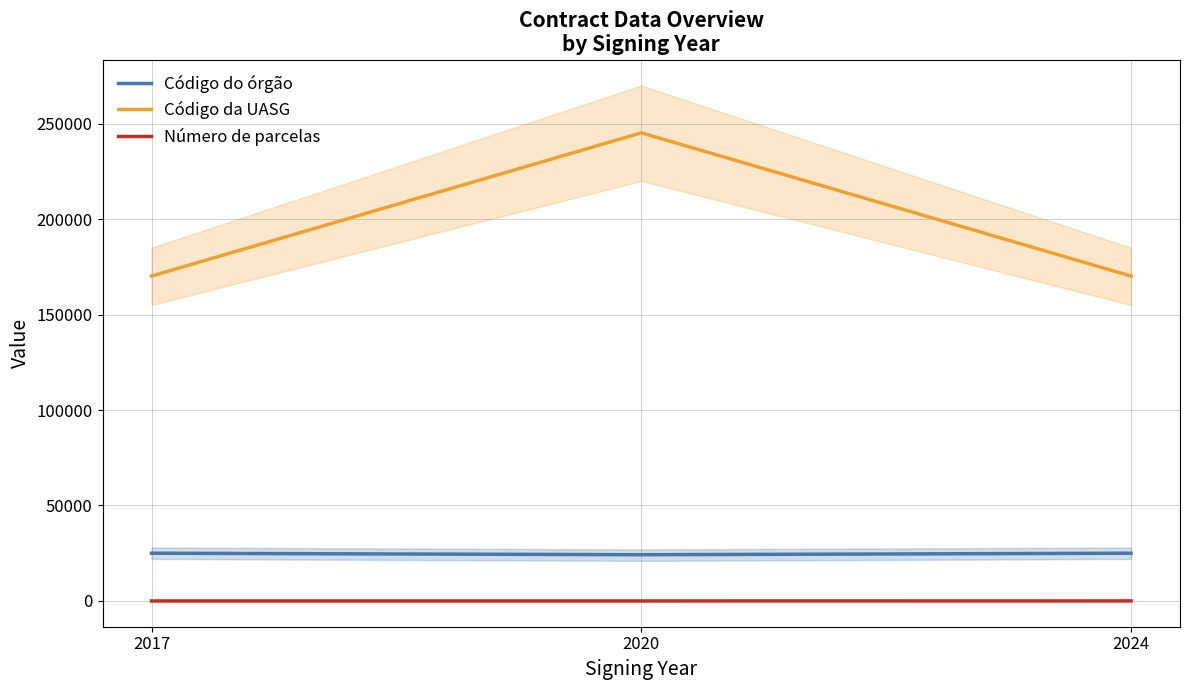

Which has a higher value, 2020 or 2024?

2024